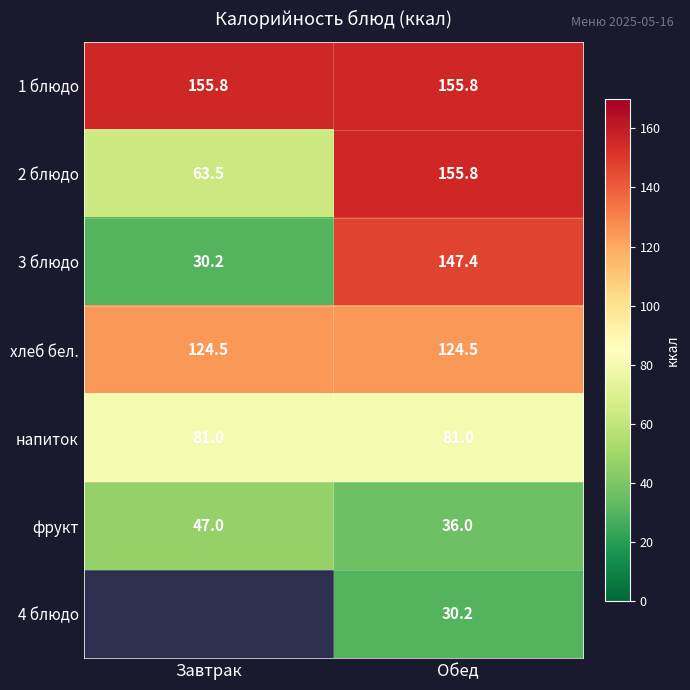

Which has a higher value, Обед or Завтрак?

Обед